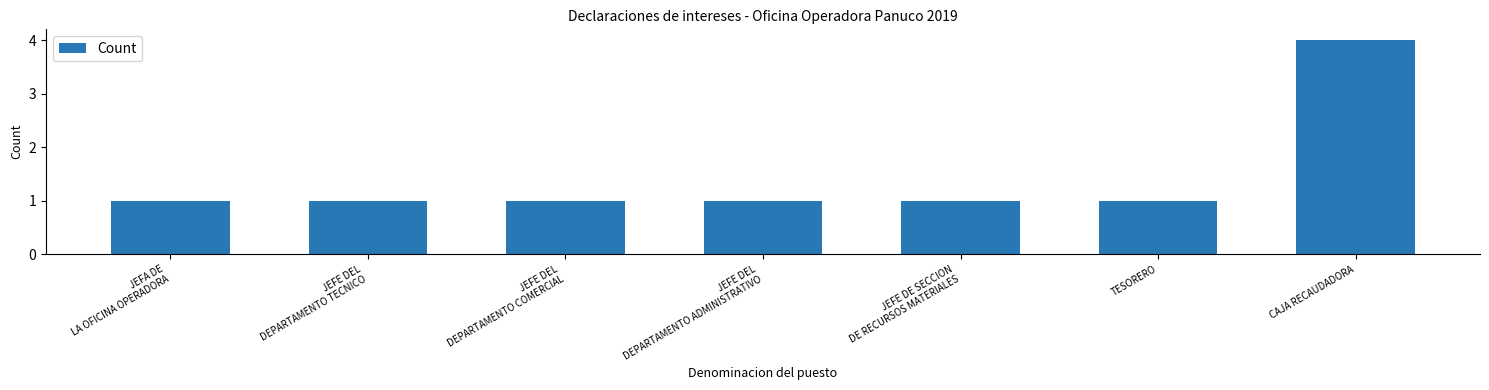

Reading left to right, list all the values displayed in this chart.

1	1	1	1	1	1	4